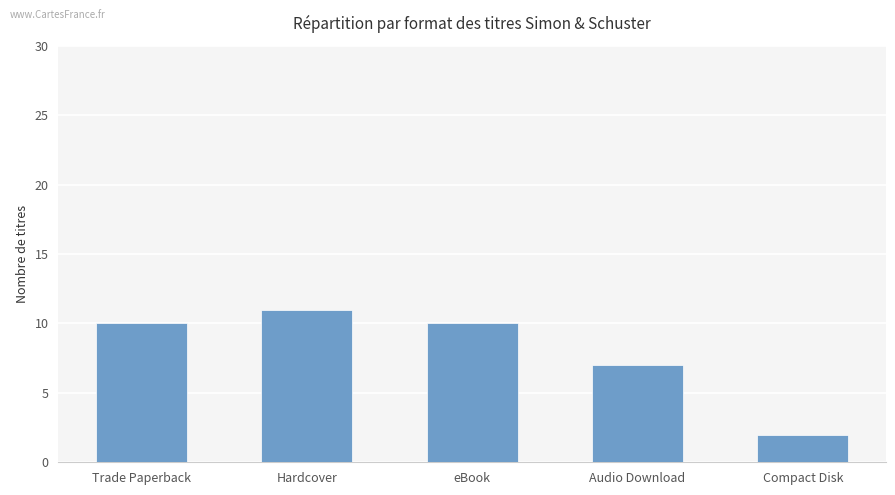

What is the value of the 4th bar from the left?

7